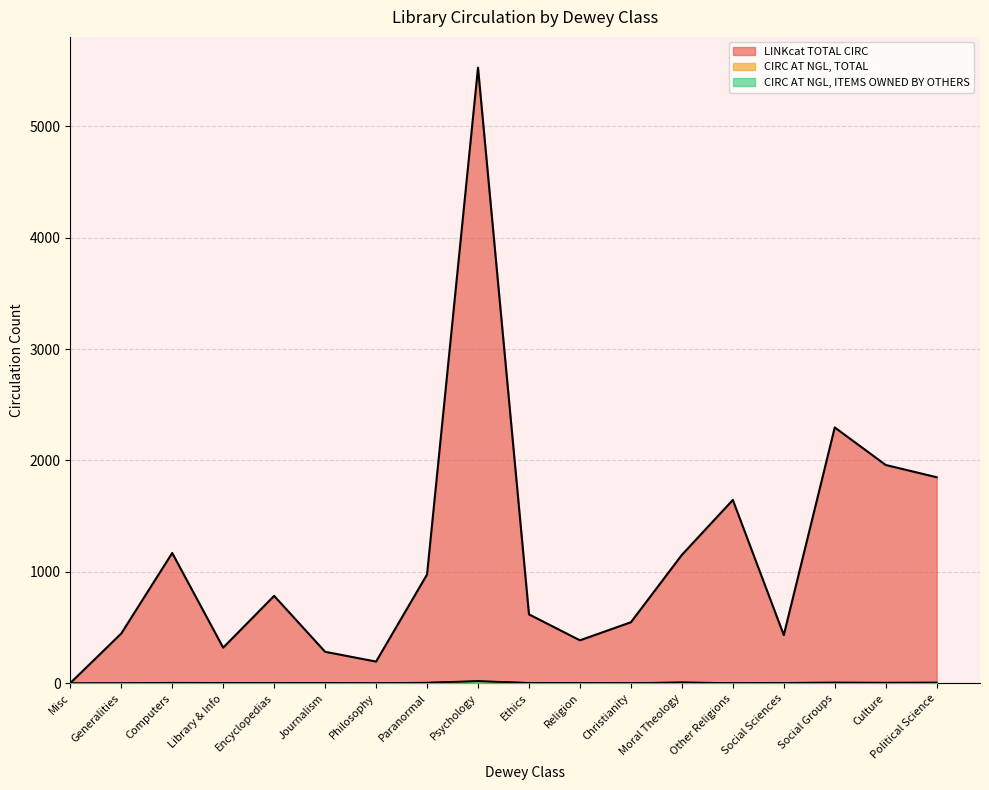

What is the label of the 17th point from the right?

Generalities